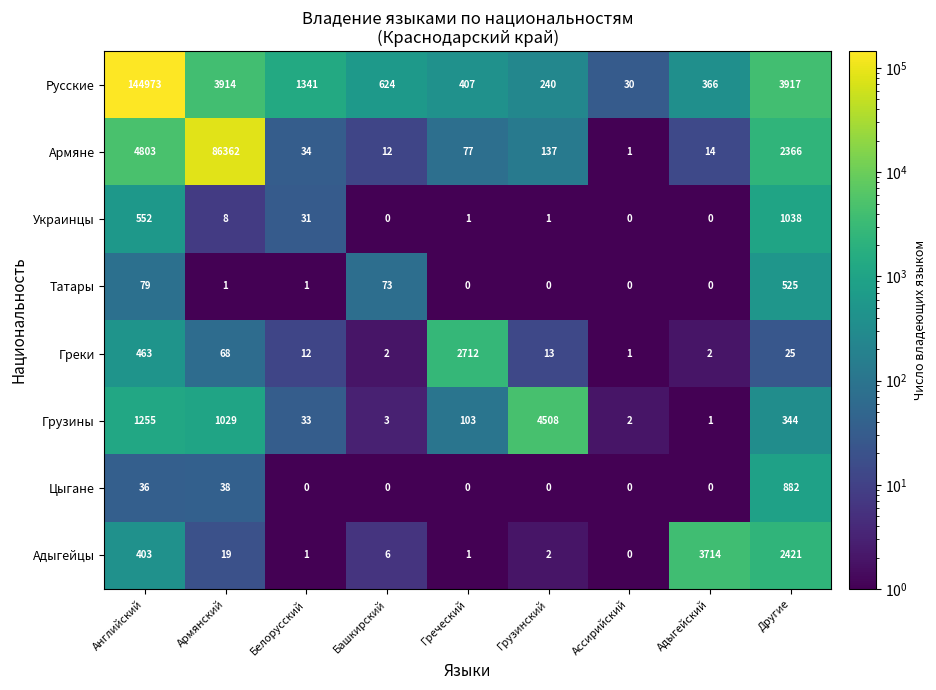

Where does the Грузины series first go above 103?

Английский